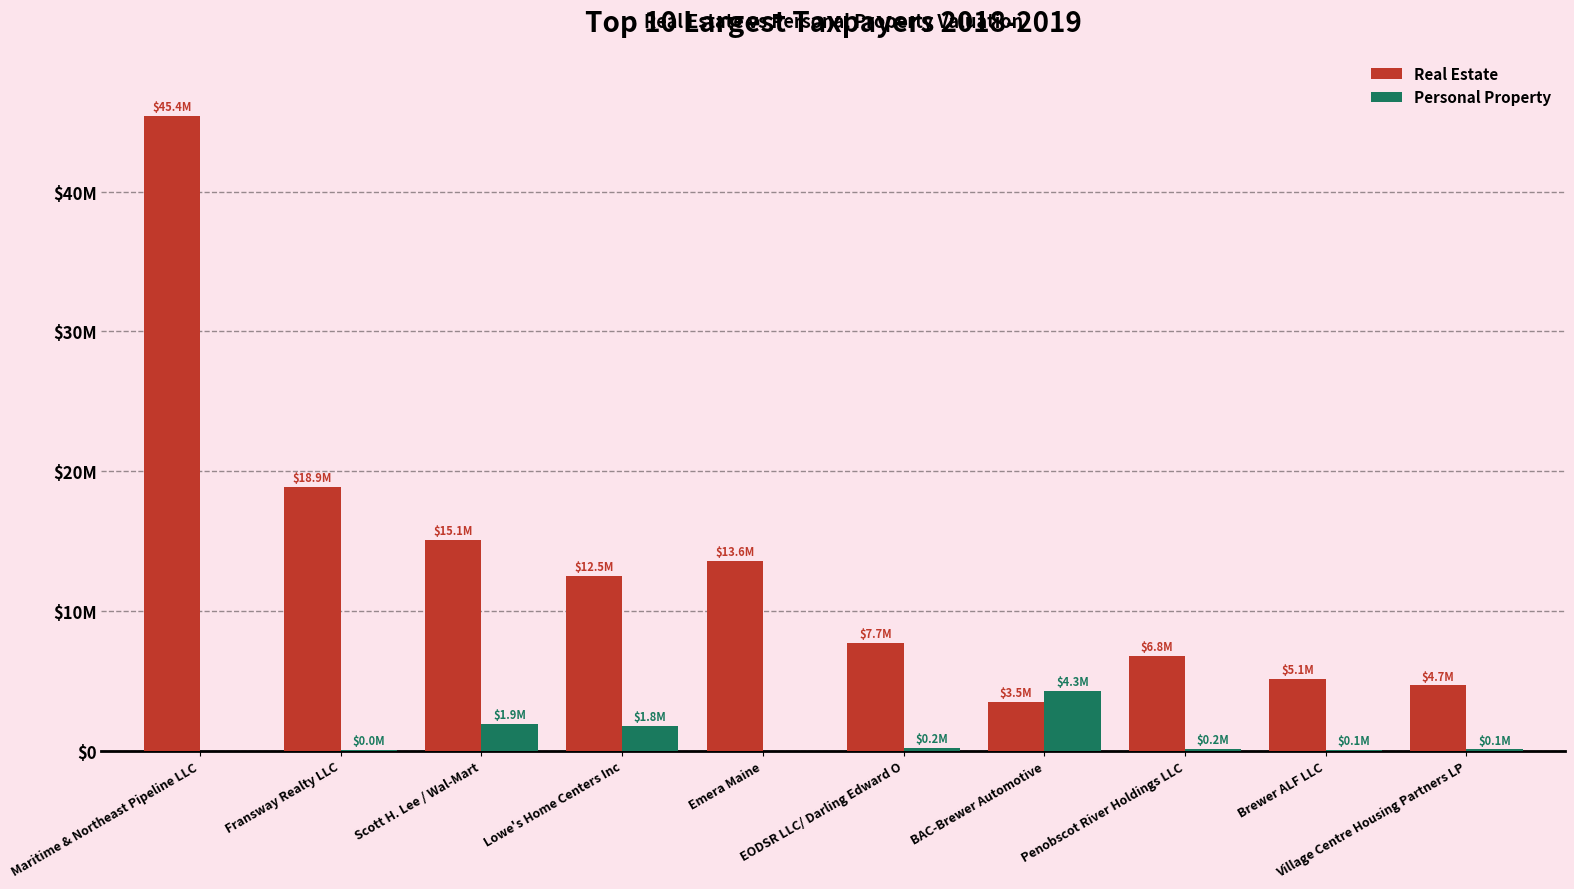

What are all the series names shown in the legend?

Real Estate, Personal Property